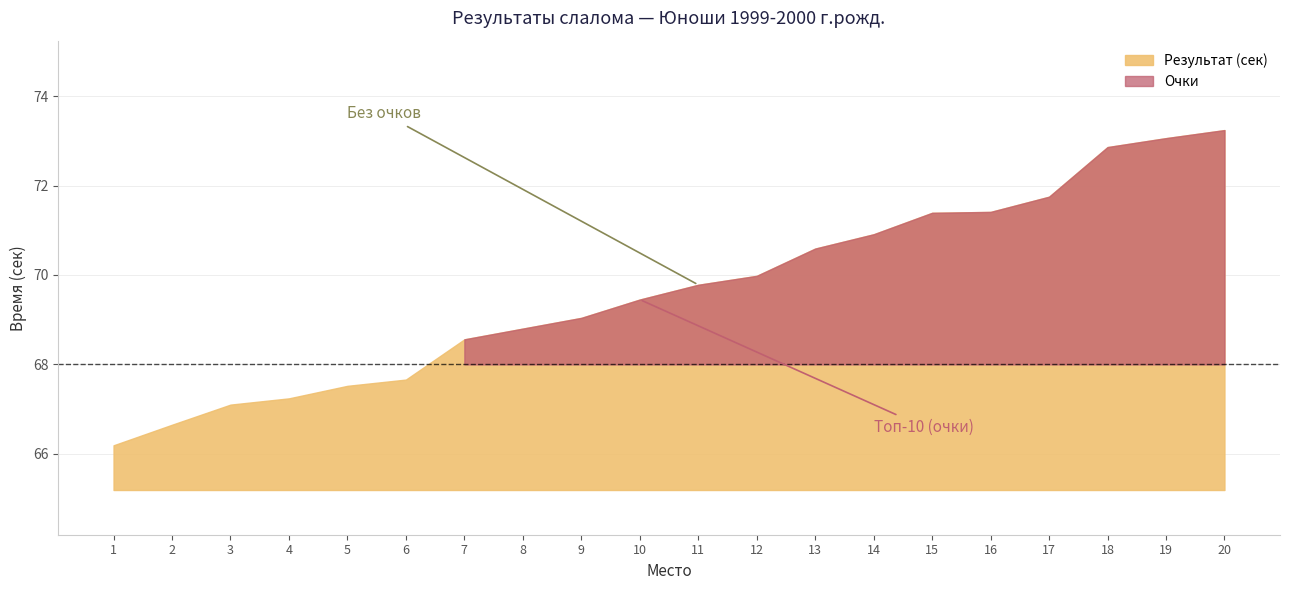

Between 10 and 11, which is larger?

11